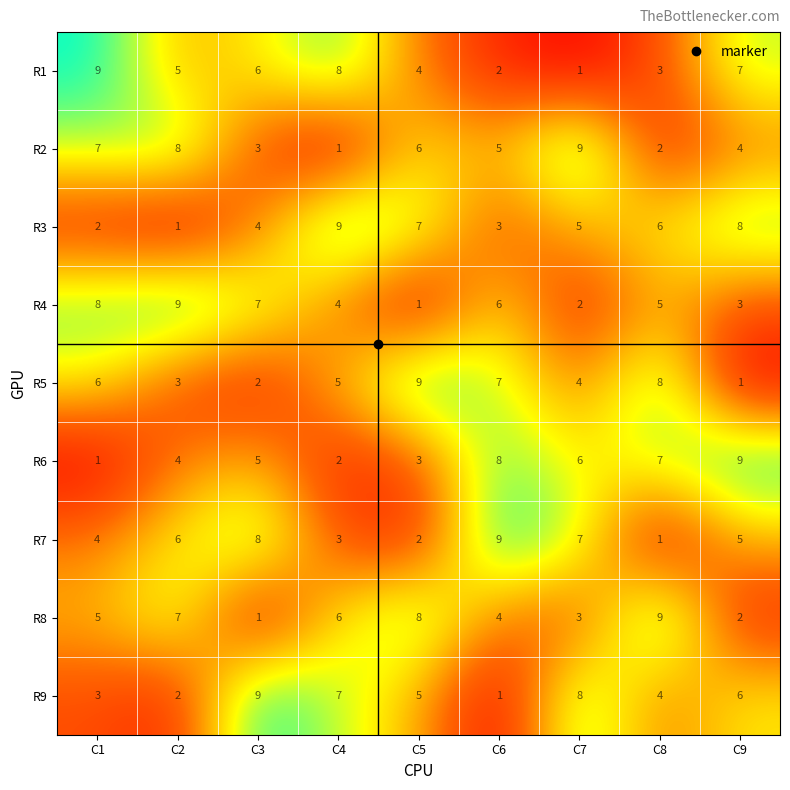

Which category has the highest value in the R6 series?

C9